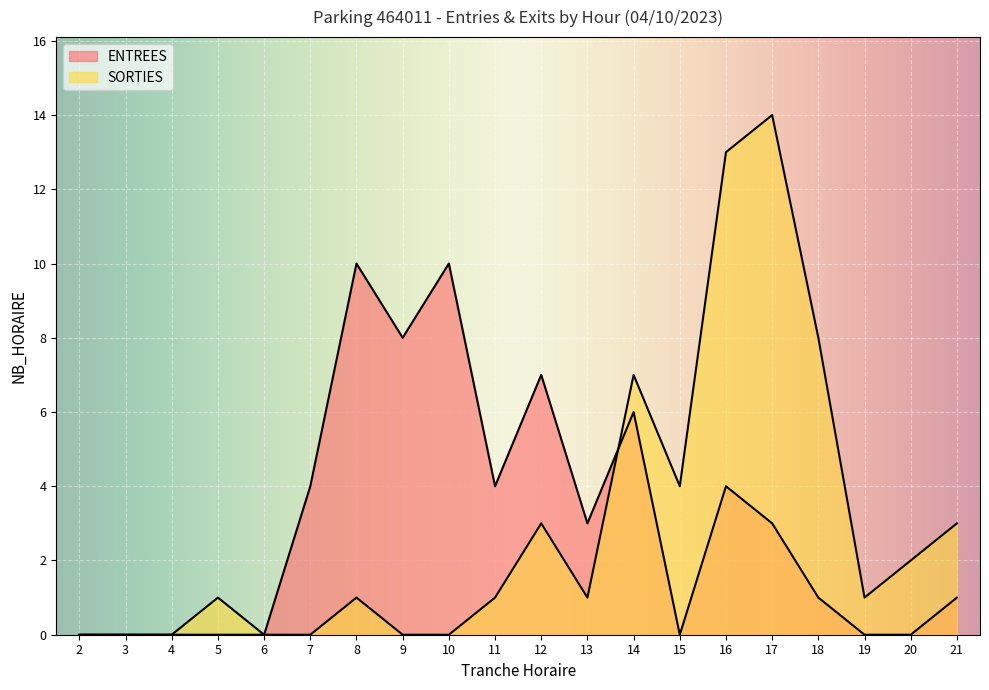

What are all the series names shown in the legend?

ENTREES, SORTIES